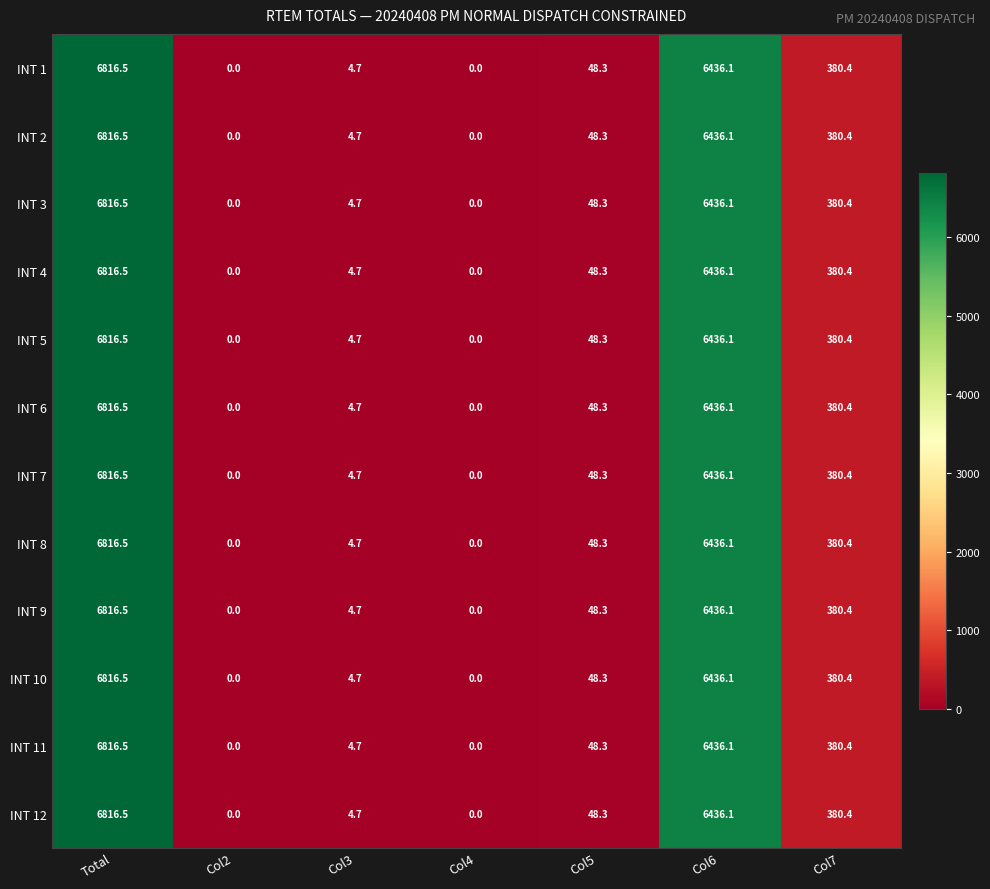

What is the average value of the INT 3 series?

1955.1